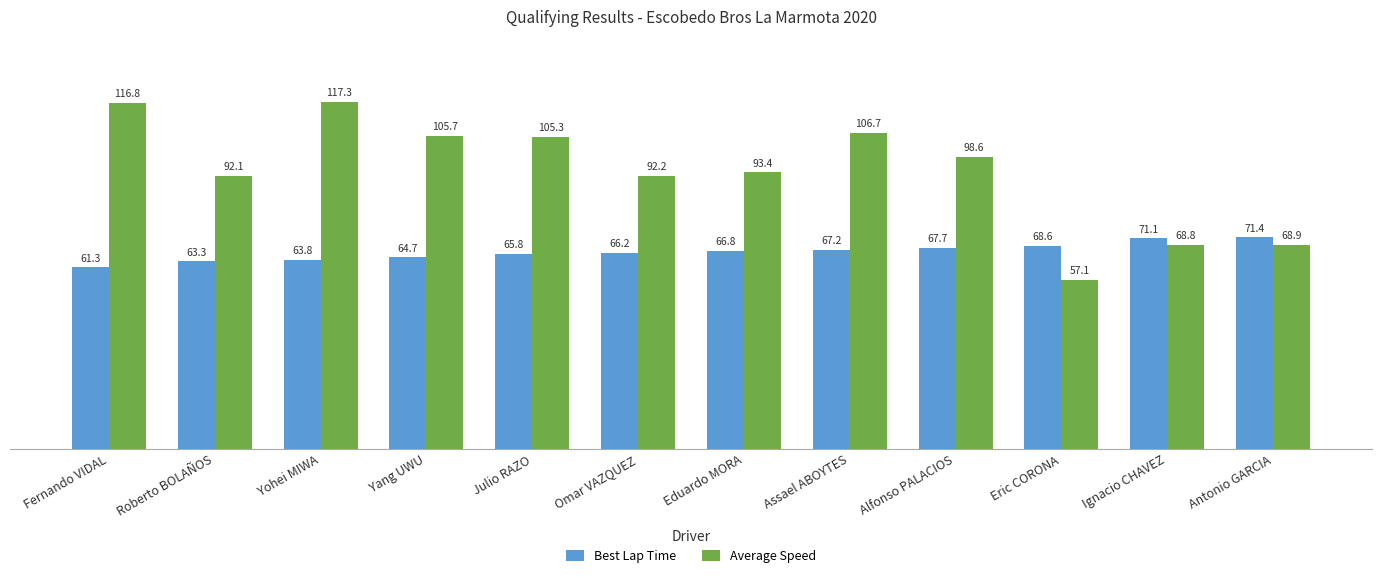

True or false: Average Speed has a value of 106.7 at Assael ABOYTES.

True